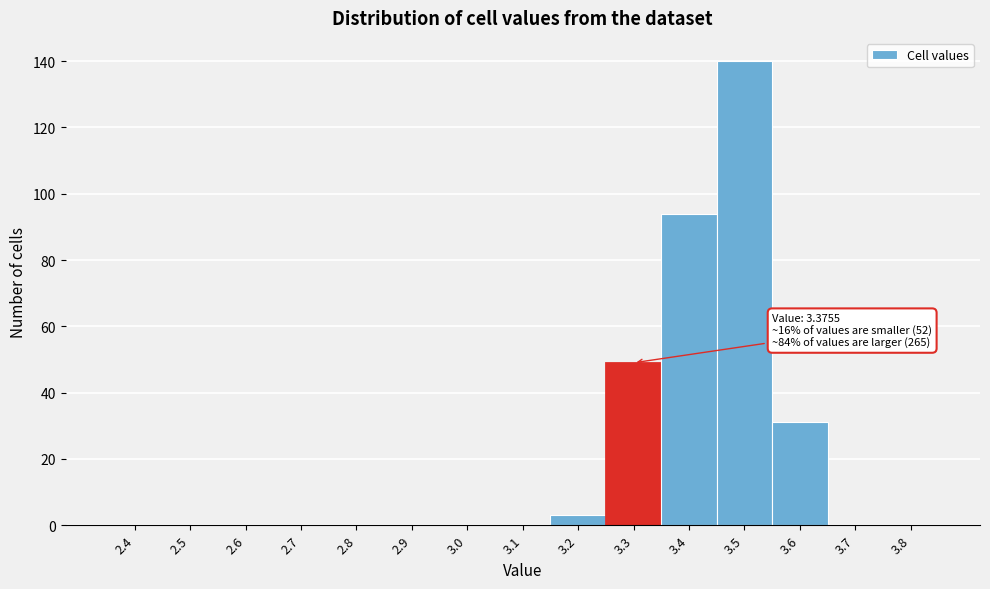

Reading left to right, extract all data points from this chart.

2.4=0	2.5=0	2.6=0	2.7=0	2.8=0	2.9=0	3.0=0	3.1=0	3.2=3	3.3=49	3.4=94	3.5=140	3.6=31	3.7=0	3.8=0